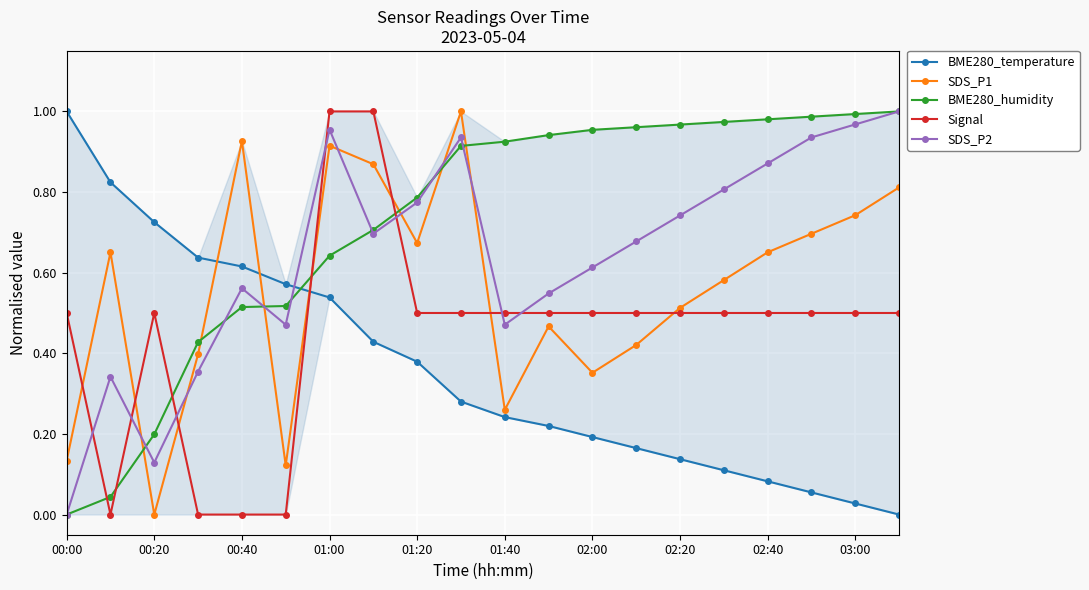

How many lines are shown in the chart?

5